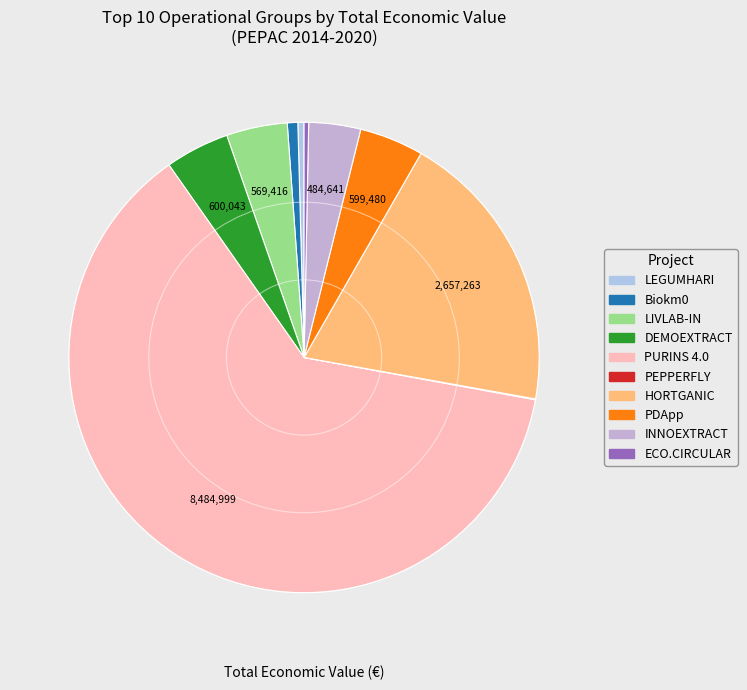

What percentage is the Biokm0 slice, to the nearest percent?

1%